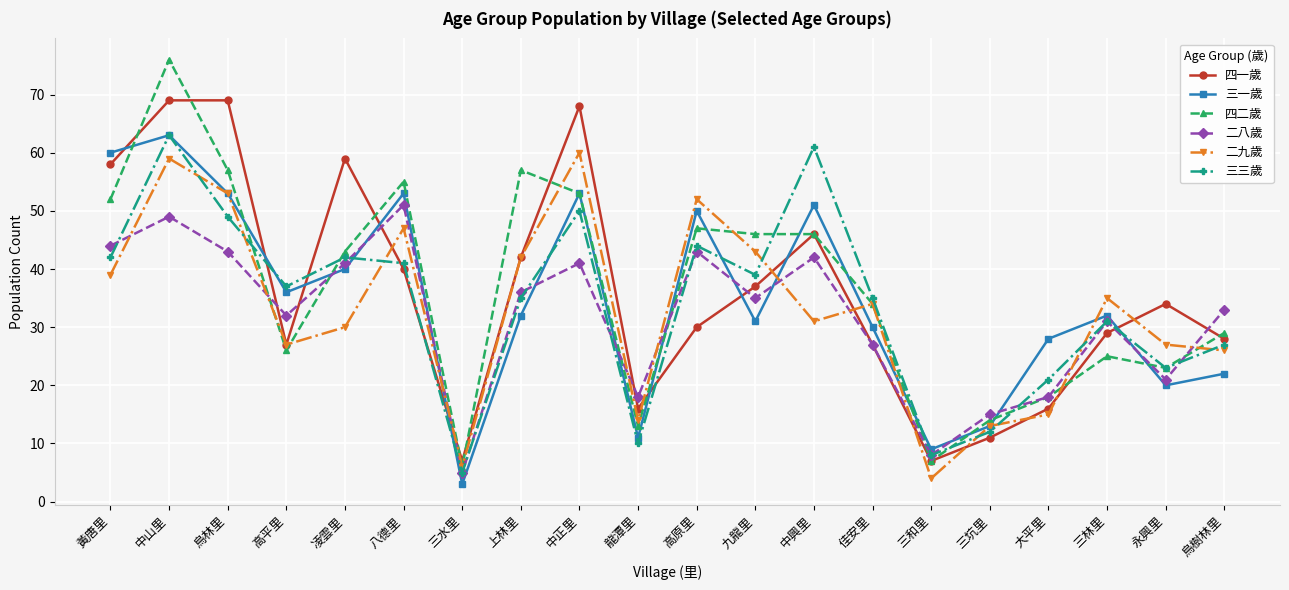

How many distinct data groups are displayed?

6